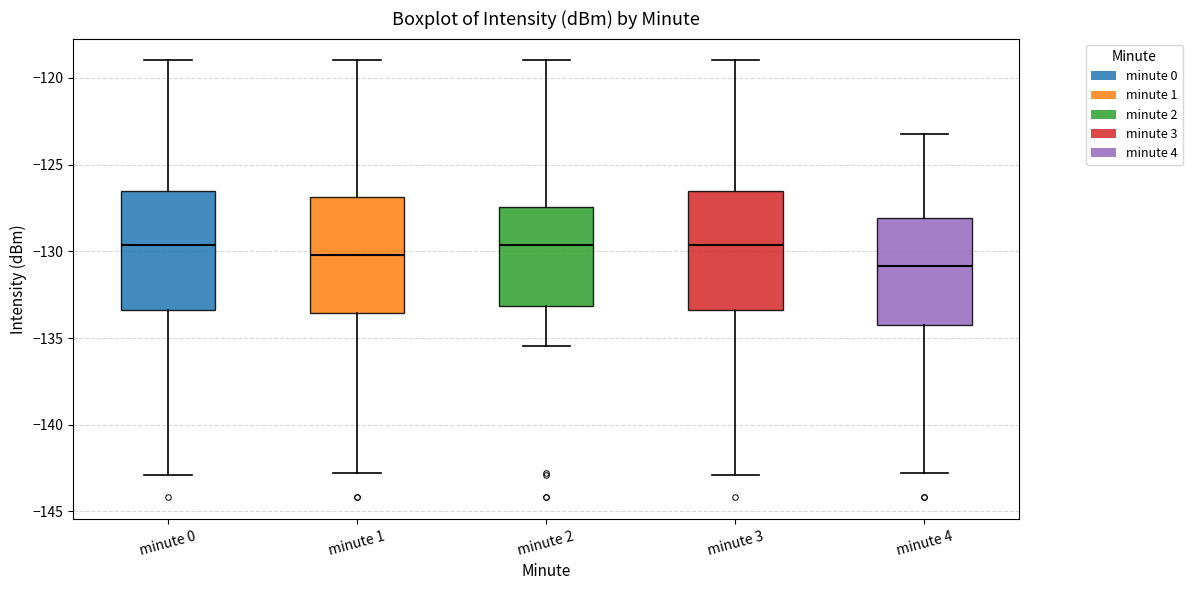

Which box's median line is the lowest?

minute 4